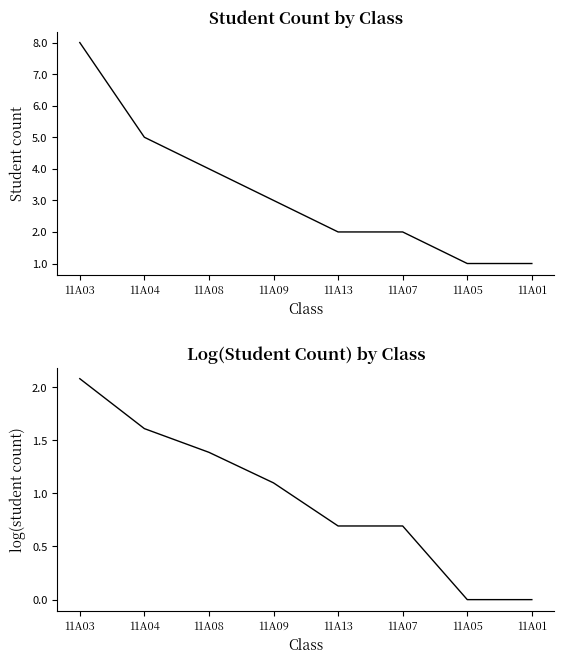

The log(Female count per class) series shows 0.0 at 11A01. True or false?

True